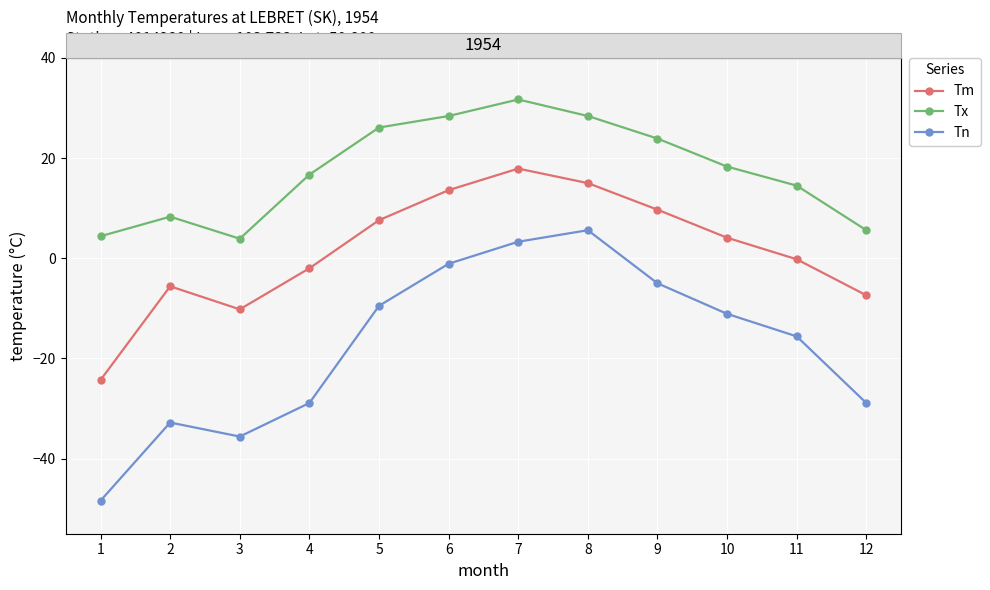

Read the Tx value at 12.

5.6